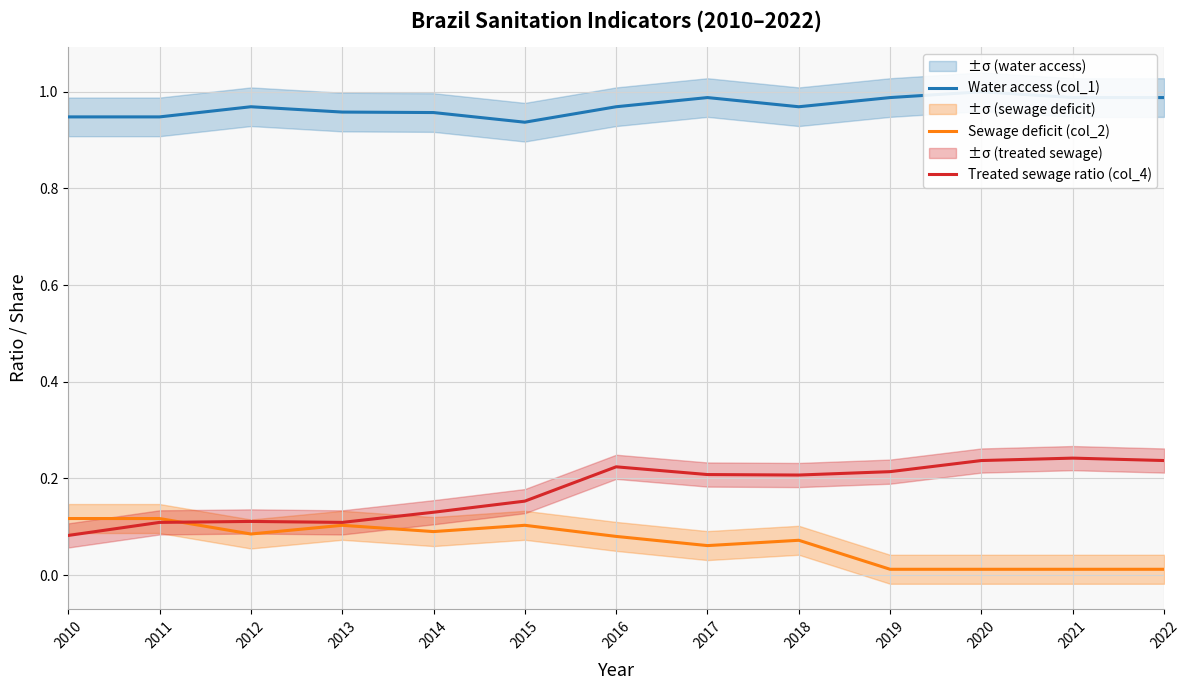

Reading left to right, extract all data points from this chart.

Water access (col_1): 2010=0.9	2011=0.9	2012=1.0	2013=1.0	2014=1.0	2015=0.9	2016=1.0	2017=1.0	2018=1.0	2019=1.0	2020=1.0	2021=1.0	2022=1.0
Sewage deficit (col_2): 2010=0.1	2011=0.1	2012=0.1	2013=0.1	2014=0.1	2015=0.1	2016=0.1	2017=0.1	2018=0.1	2019=0.0	2020=0.0	2021=0.0	2022=0.0
Treated sewage ratio (col_4): 2010=0.1	2011=0.1	2012=0.1	2013=0.1	2014=0.1	2015=0.2	2016=0.2	2017=0.2	2018=0.2	2019=0.2	2020=0.2	2021=0.2	2022=0.2